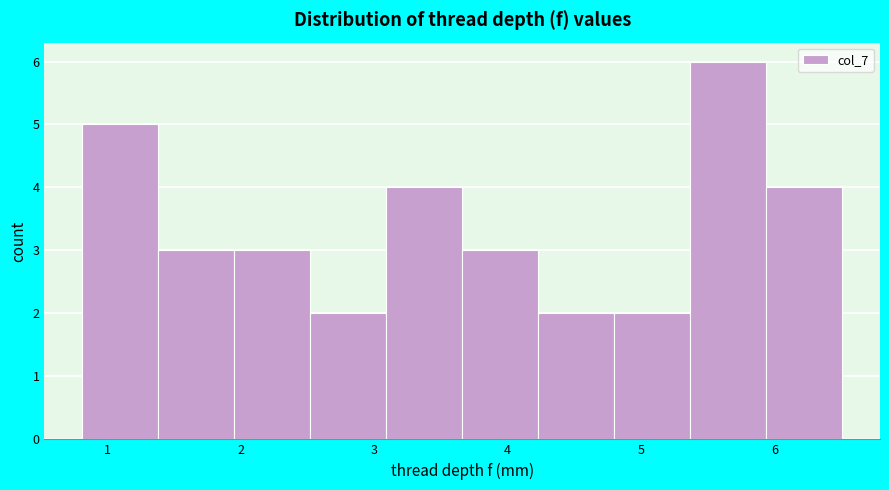

How tall is the bar that spans 0.8 to 1.4 on the x-axis? Neither the bar edges nor the heights are printed on the chart, so give them approximately, as read against the axes.

5